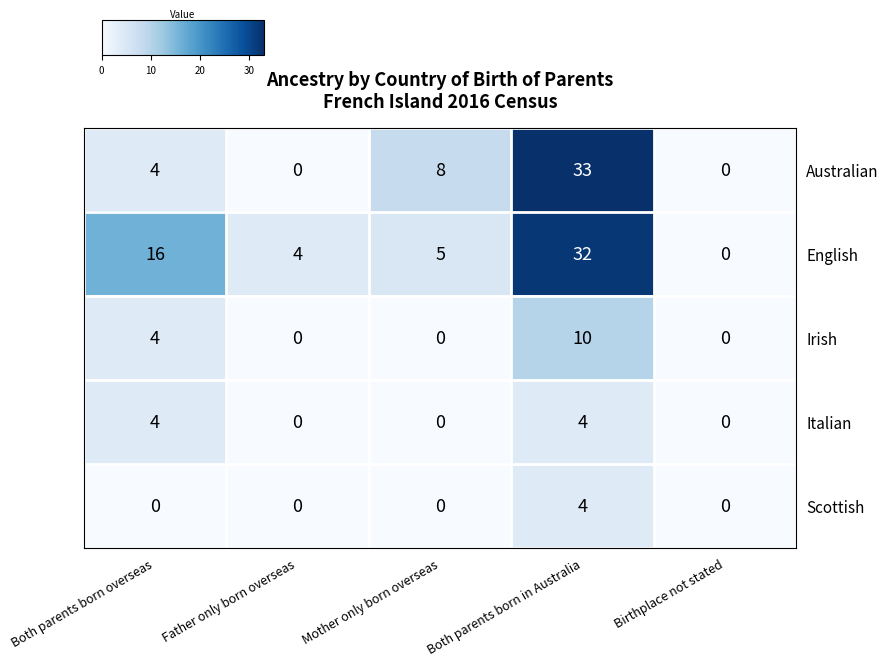

What is the difference between the second highest and minimum values in the Australian series?

8